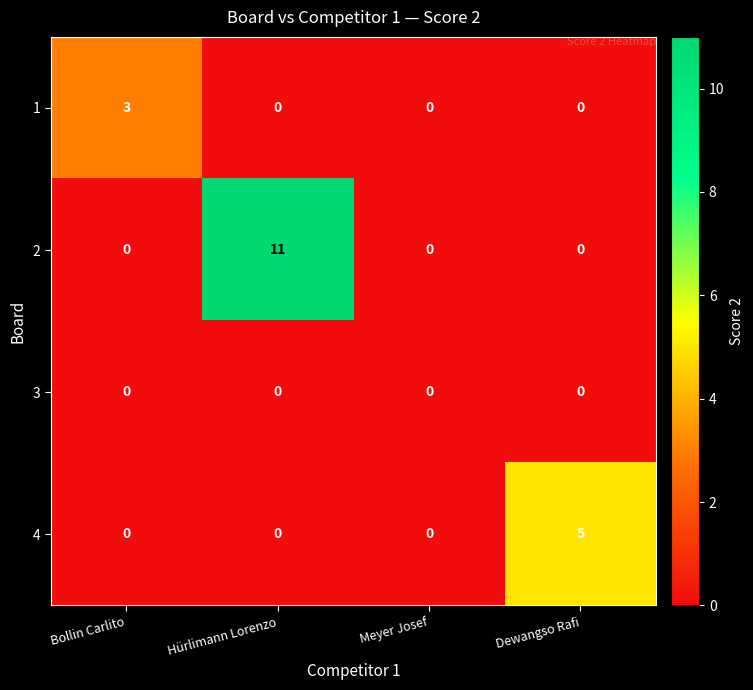

At how many categories does at least one series exceed 1?

3